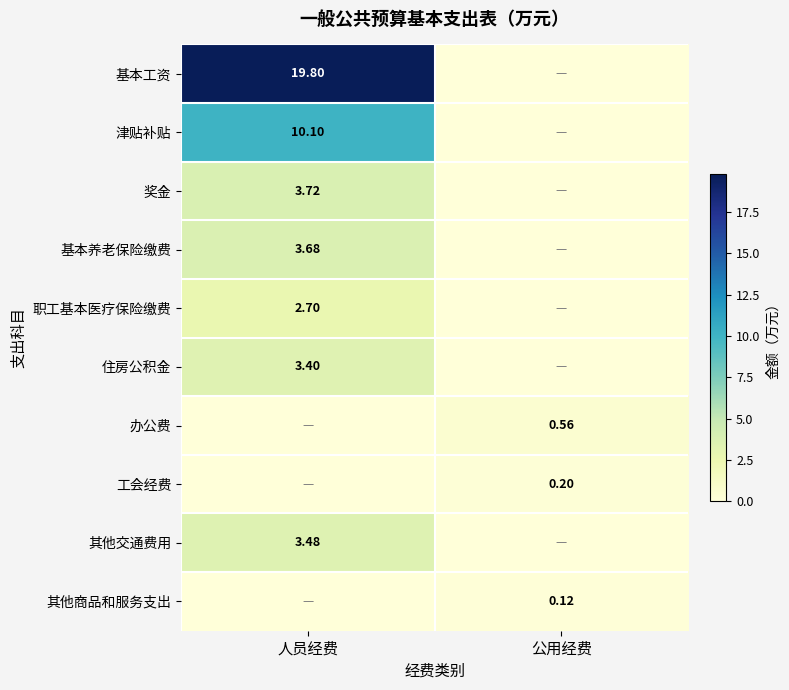

What is the spread (max minus min) of values at 人员经费?

19.8